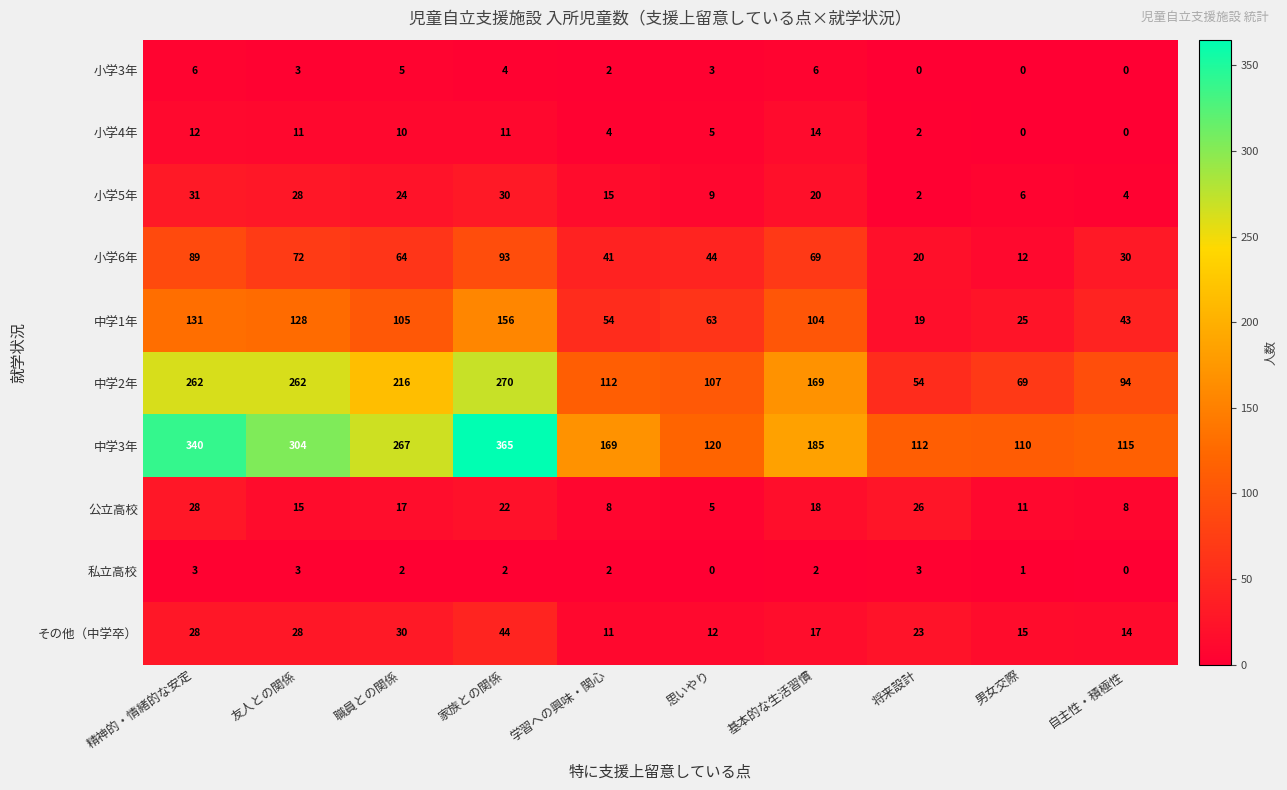

Count the number of data series in this chart.

10